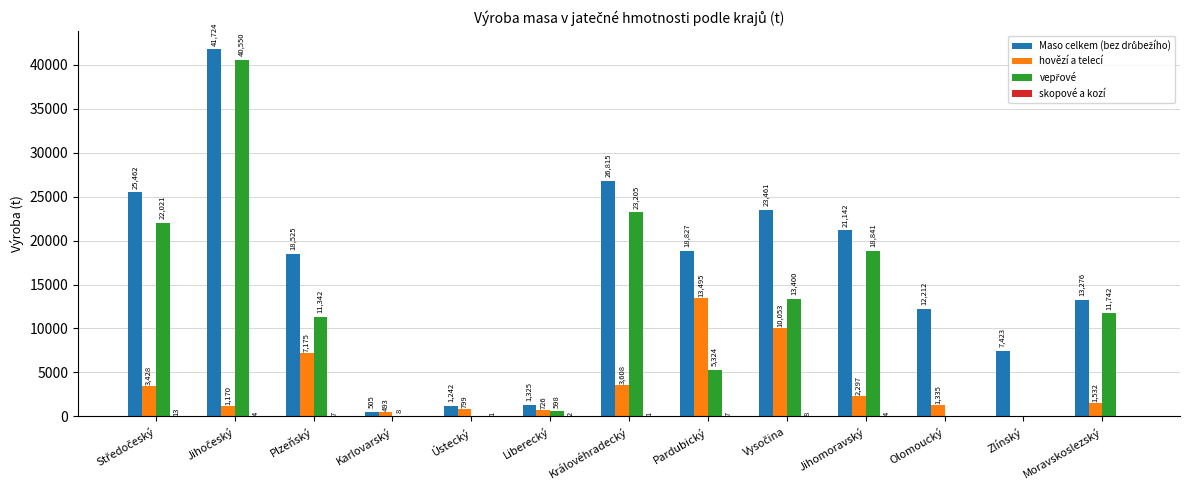

What is the greatest value displayed?

41724.3